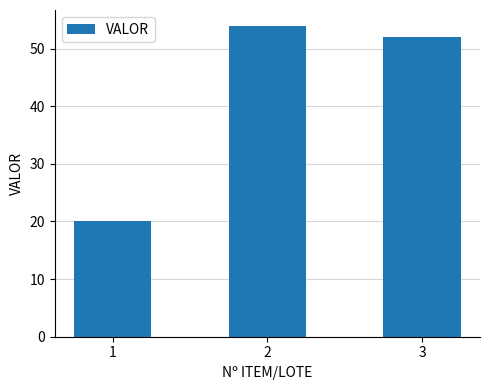

Rank the categories by value from highest to lowest.

2, 3, 1